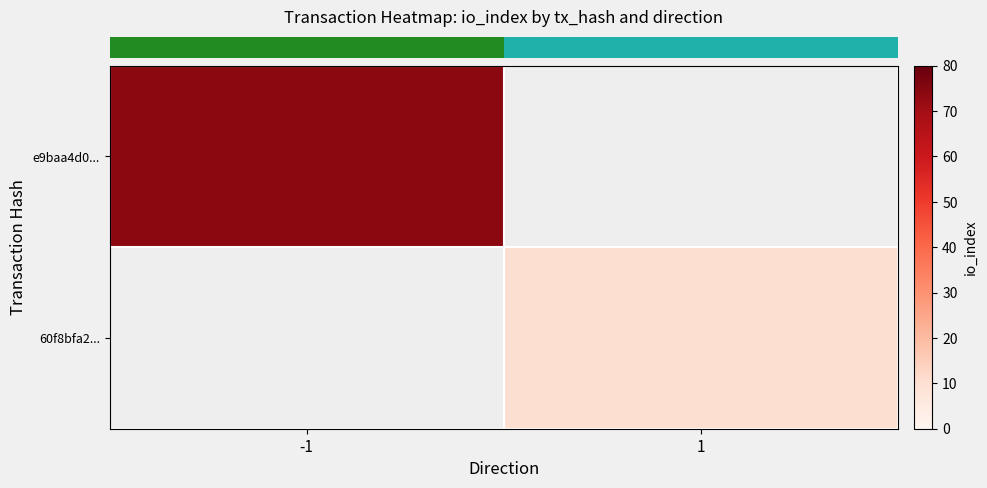

Rank the series by their average value, from highest to lowest.

row_0, row_1